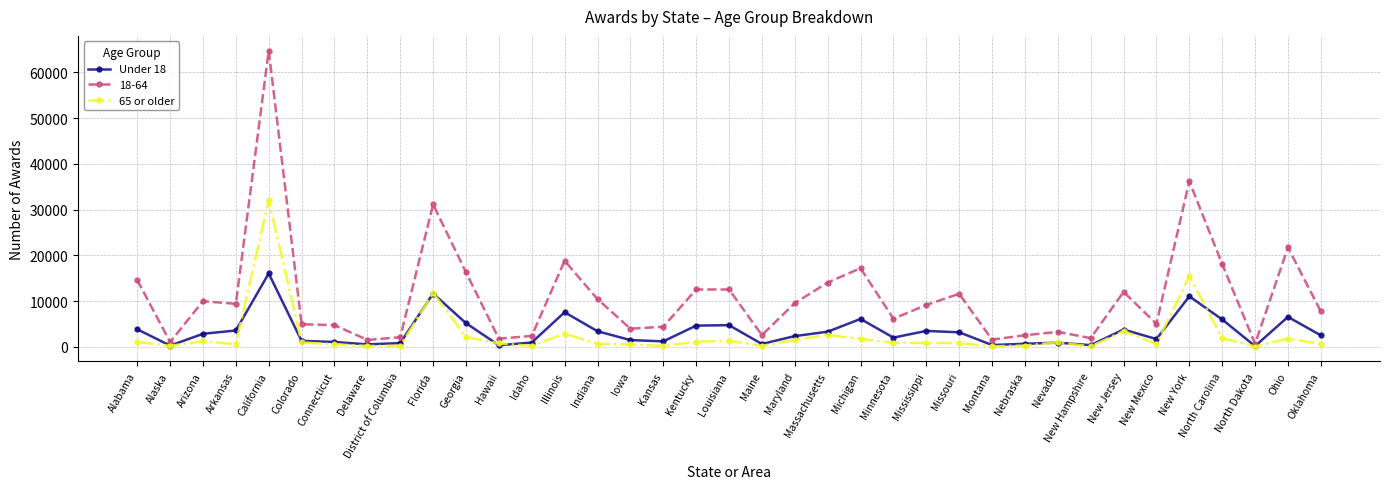

True or false: Under 18 has a value of 910 at Nevada.

True